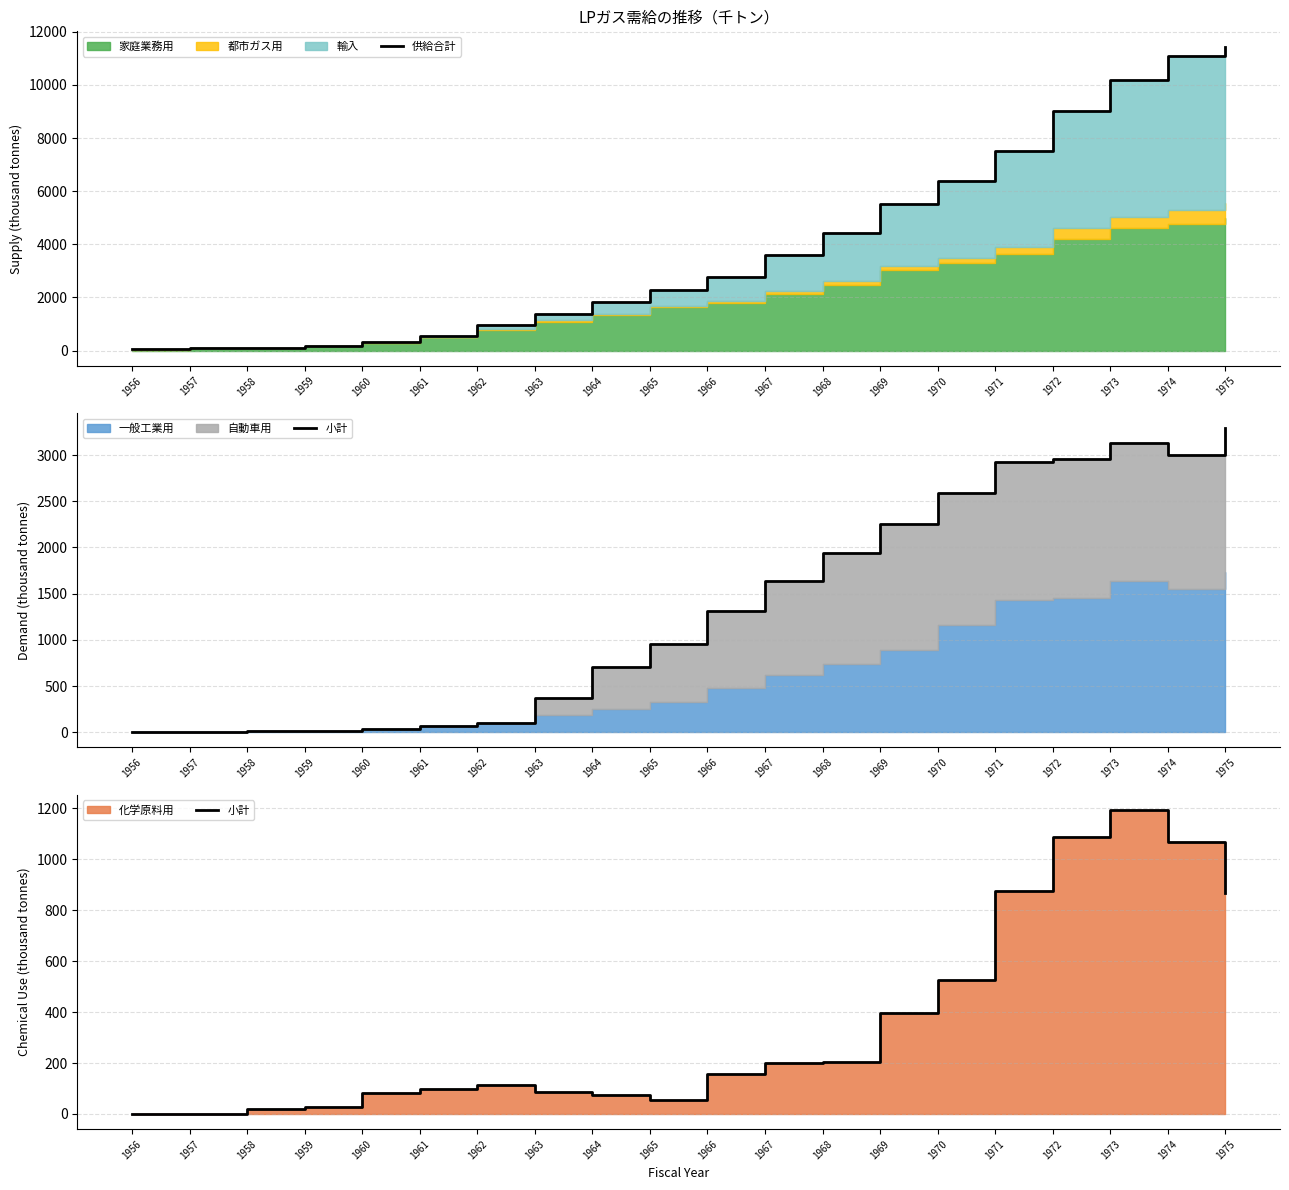

The value of 小計 at 1970 is 188. True or false?

False